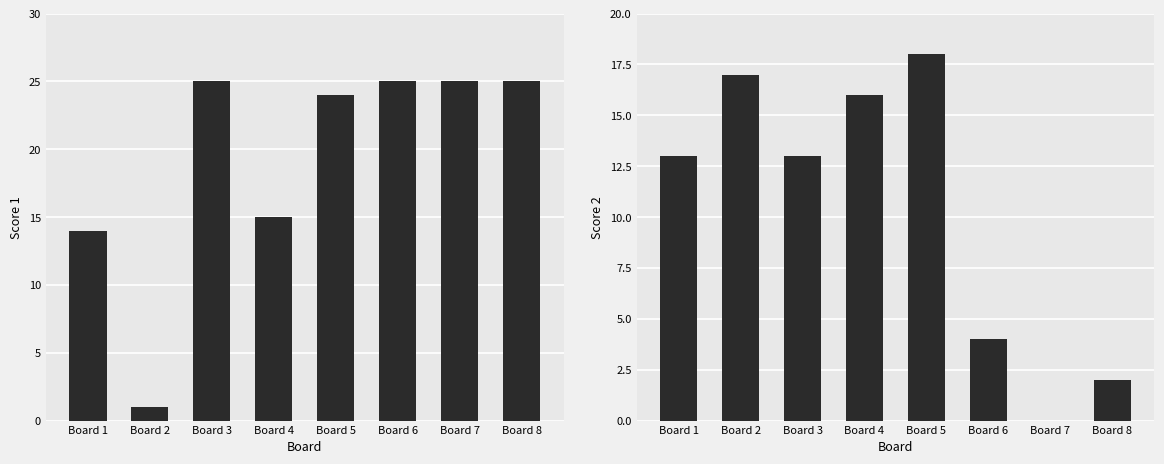

What is the value of the Score 2 bar at the 2nd from the left?

17